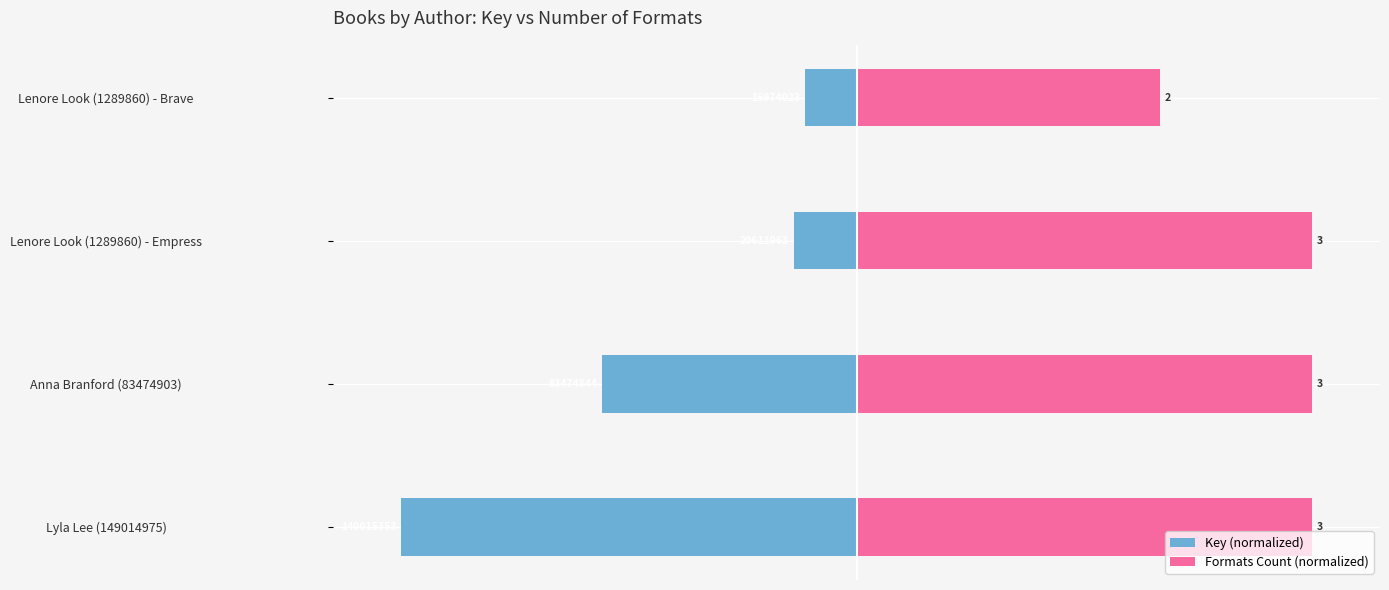

What is the difference between the second highest and minimum values in the Key (normalized) series?

86.2